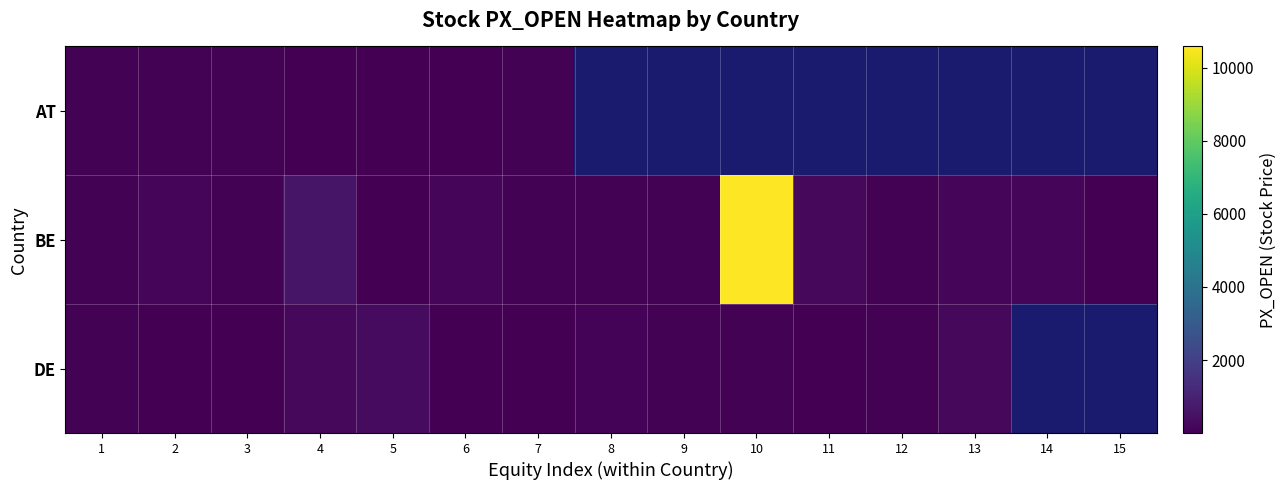

The DE series shows 359.2 at 4. True or false?

False